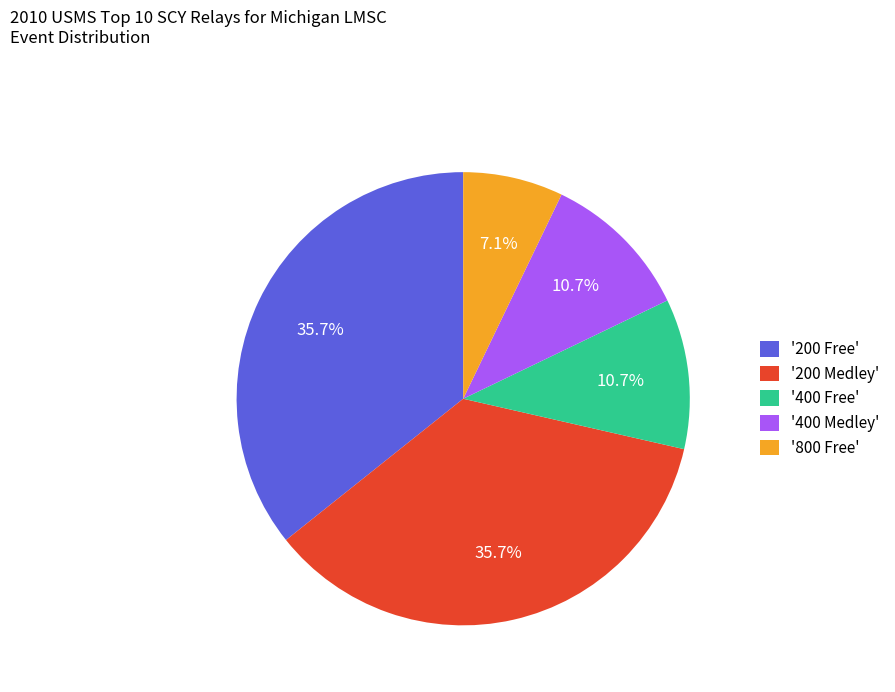

How many slices are in this pie chart?

5